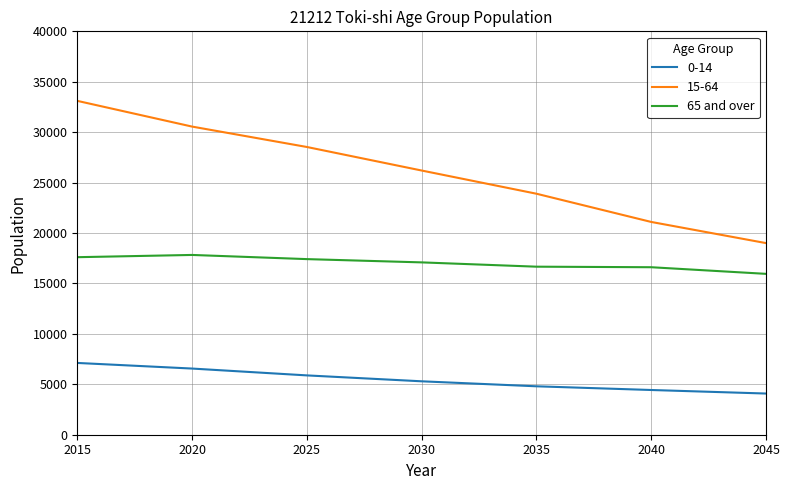

True or false: 15-64 and 65 and over intersect in this chart.

False